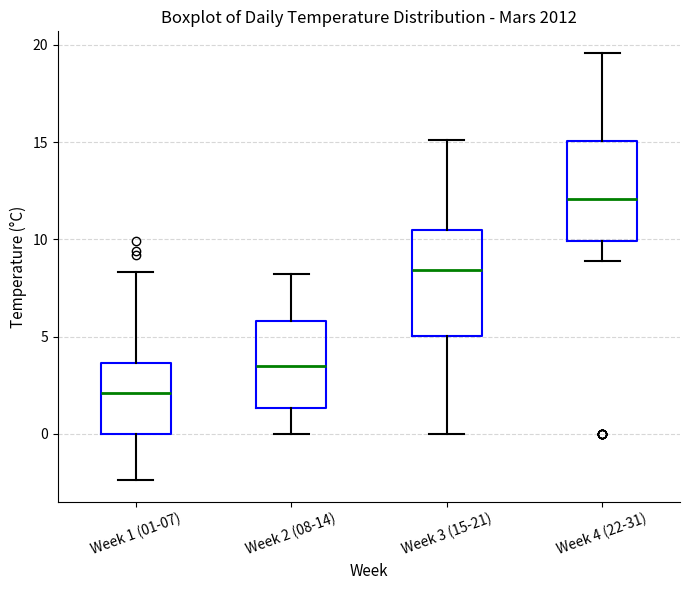

Which box's median line is the highest?

Week 4 (22-31)